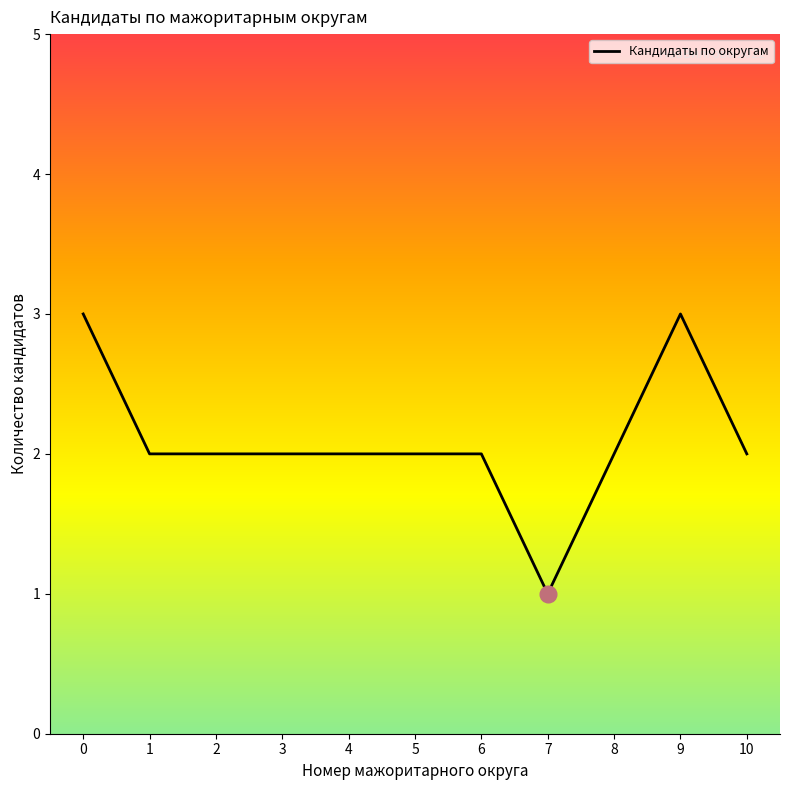

Is it true that the value at 7 is 1?

True